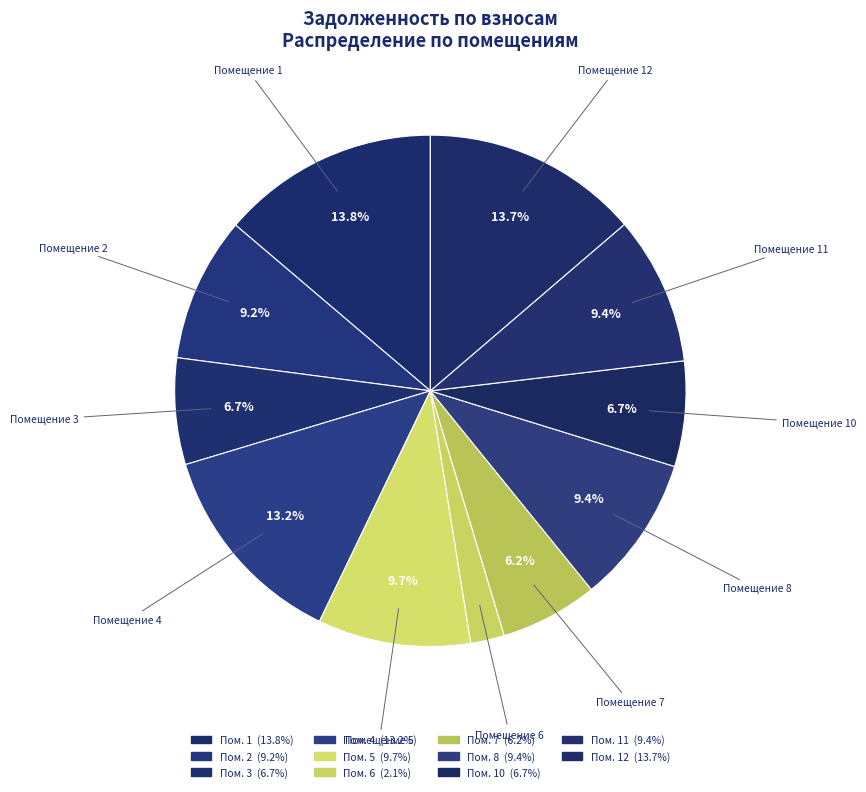

Count the number of slices in the pie.

11